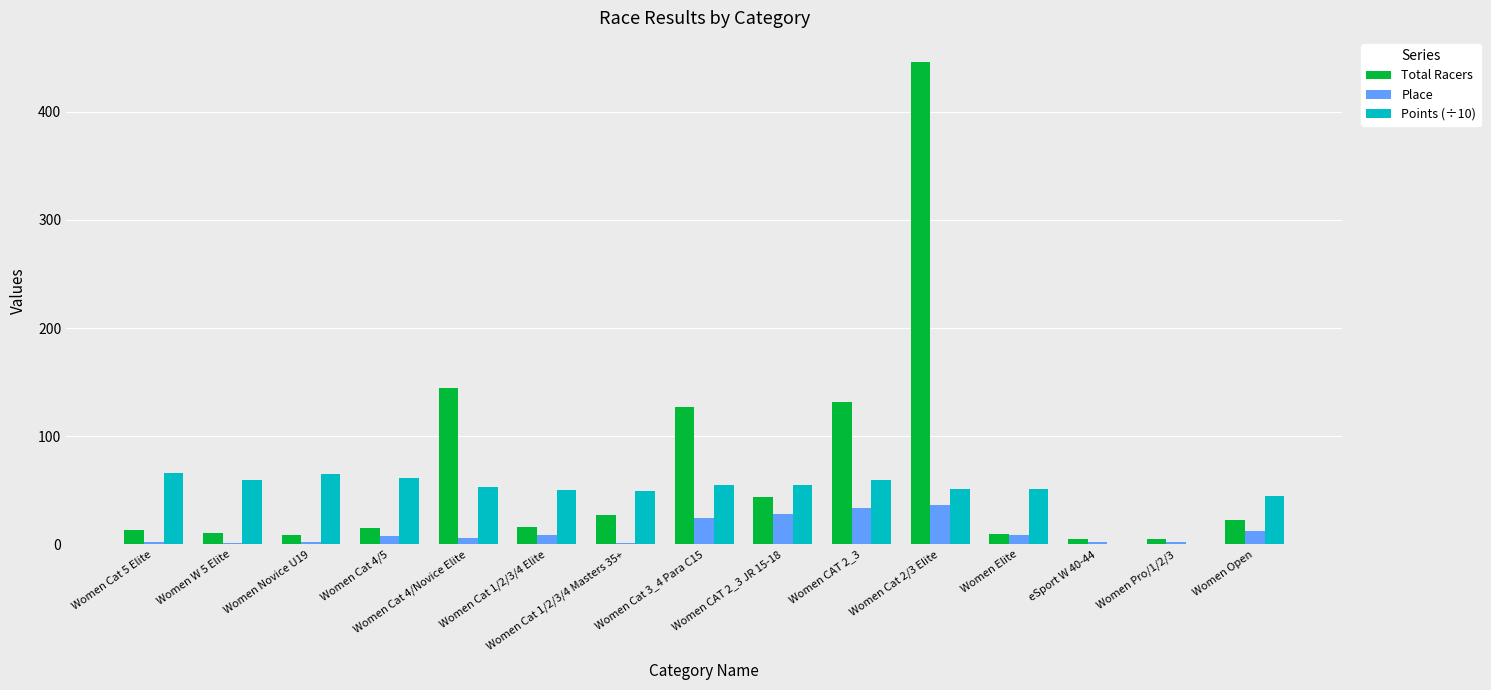

How many categories are shown in the chart?

15